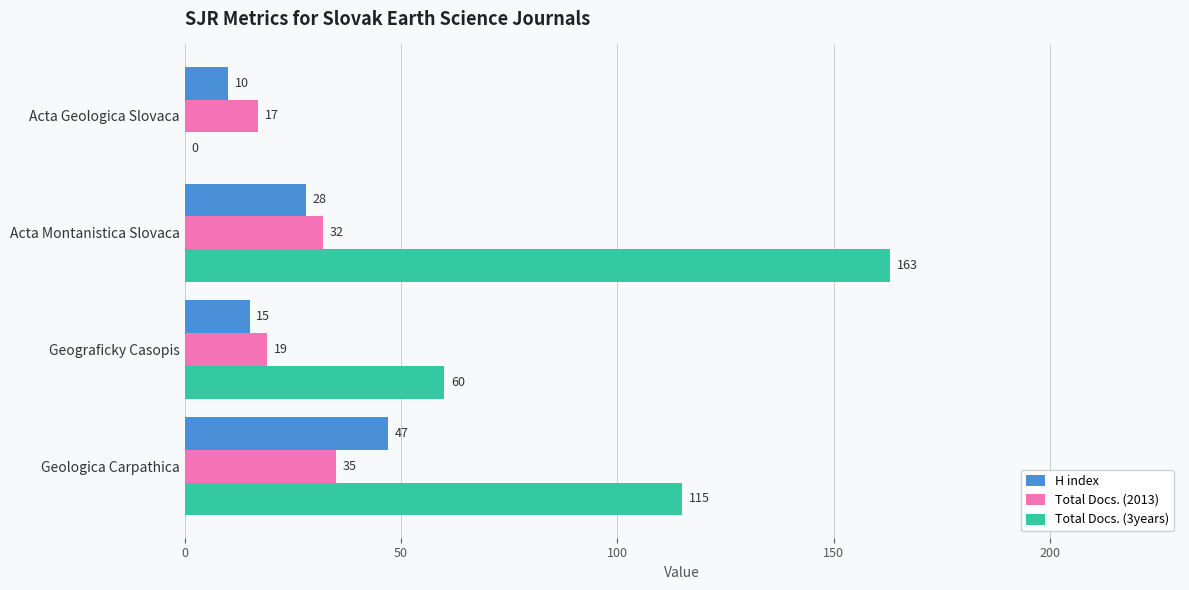

The H index series shows 22 at Geograficky Casopis. True or false?

False